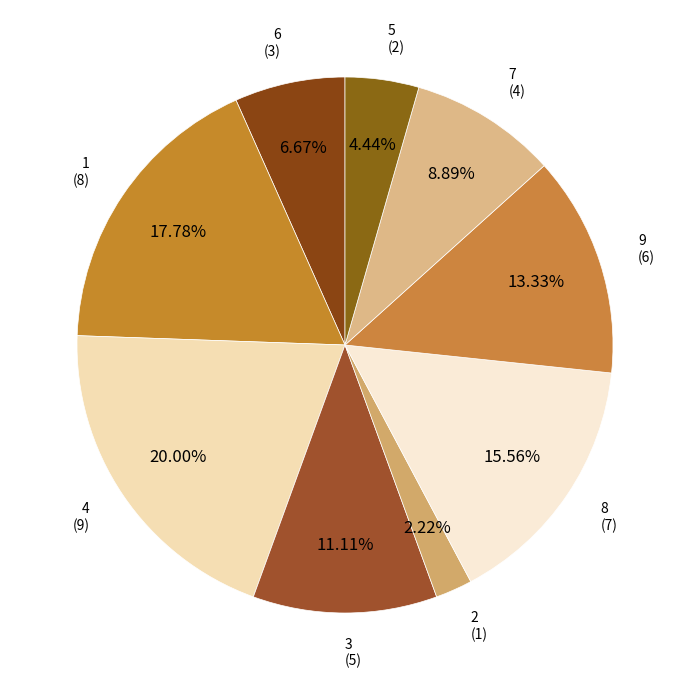

Count the number of slices in the pie.

9